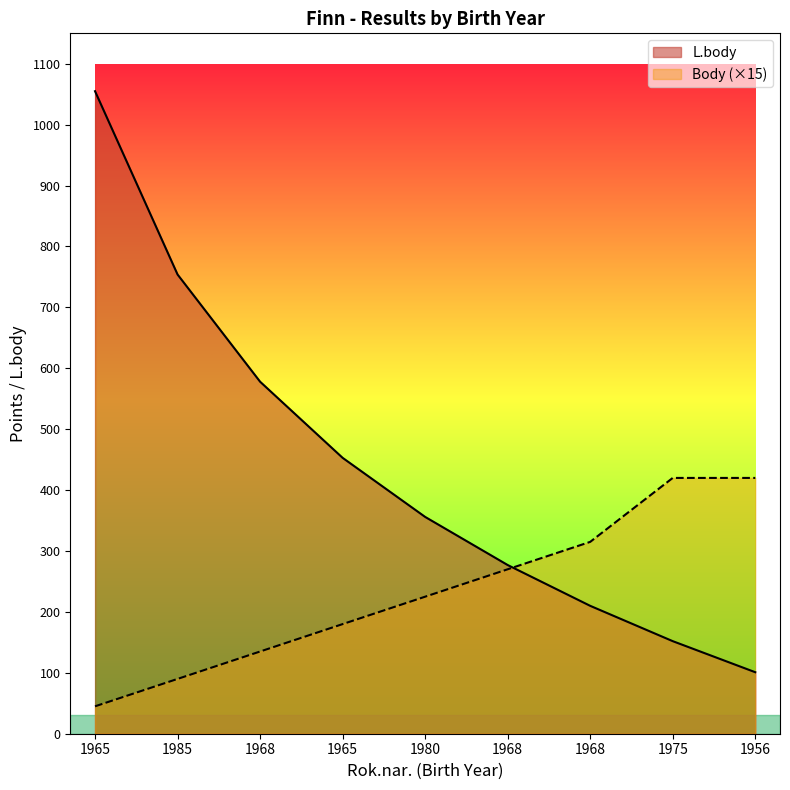

How many distinct data groups are displayed?

2